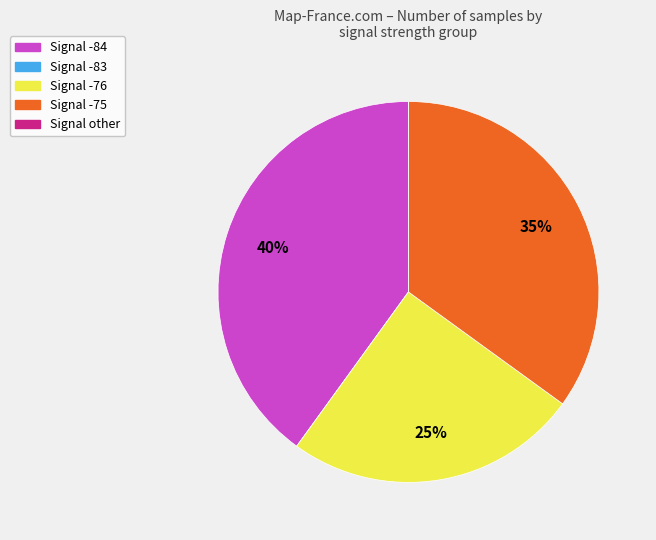

Is there any slice that represents more than half of the pie?

No